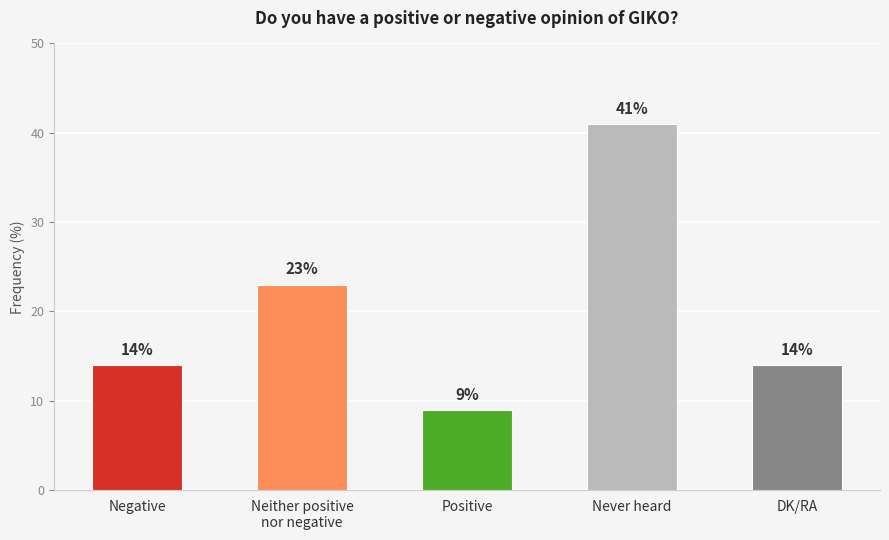

Count the values in the range 14 to 23.

3